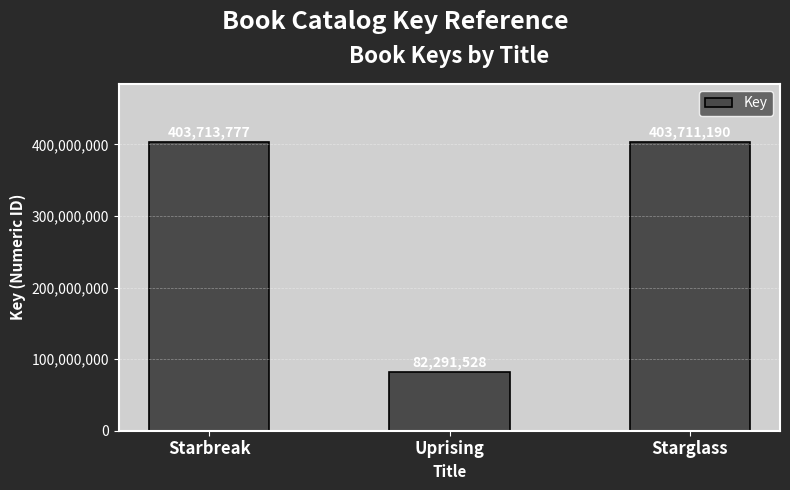

What is the sum of all values?

889716495